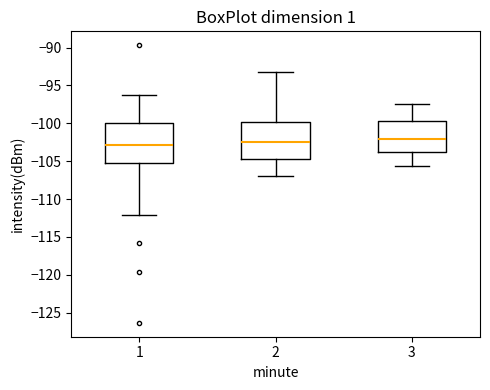

Reading left to right, transcribe this box plot: for each box, give where its median line is, the range the box spans, and where its two whiskers end, as read against the y-axis. The values are not printed on the chart, so give them approximately, as read against the axis.

1: median -103.0, box -105.0 to -100.0, whiskers -112.0 to -96.5
2: median -102.5, box -104.5 to -100.0, whiskers -107.0 to -93.5
3: median -102.0, box -104.0 to -99.5, whiskers -105.5 to -97.5